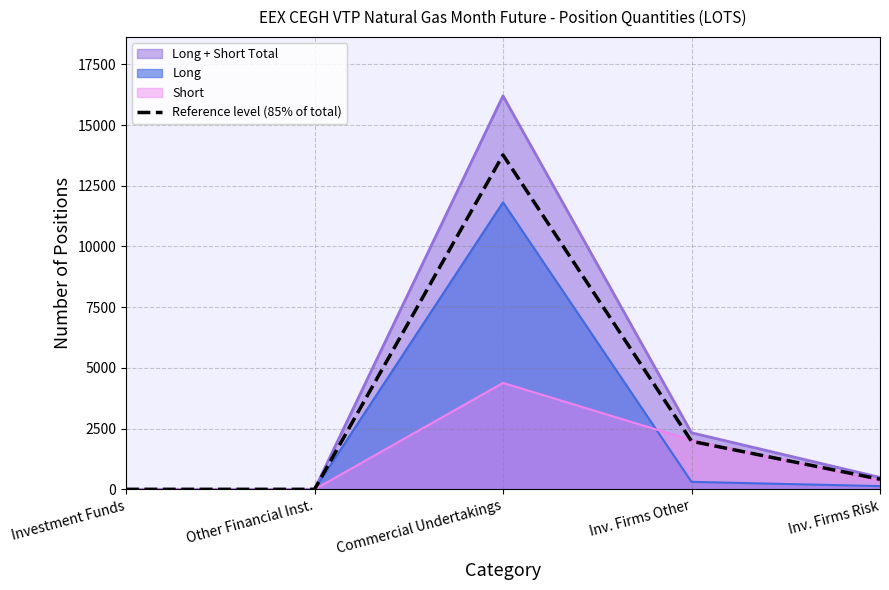

True or false: there are more than 2 points higher than both neighbors.

False